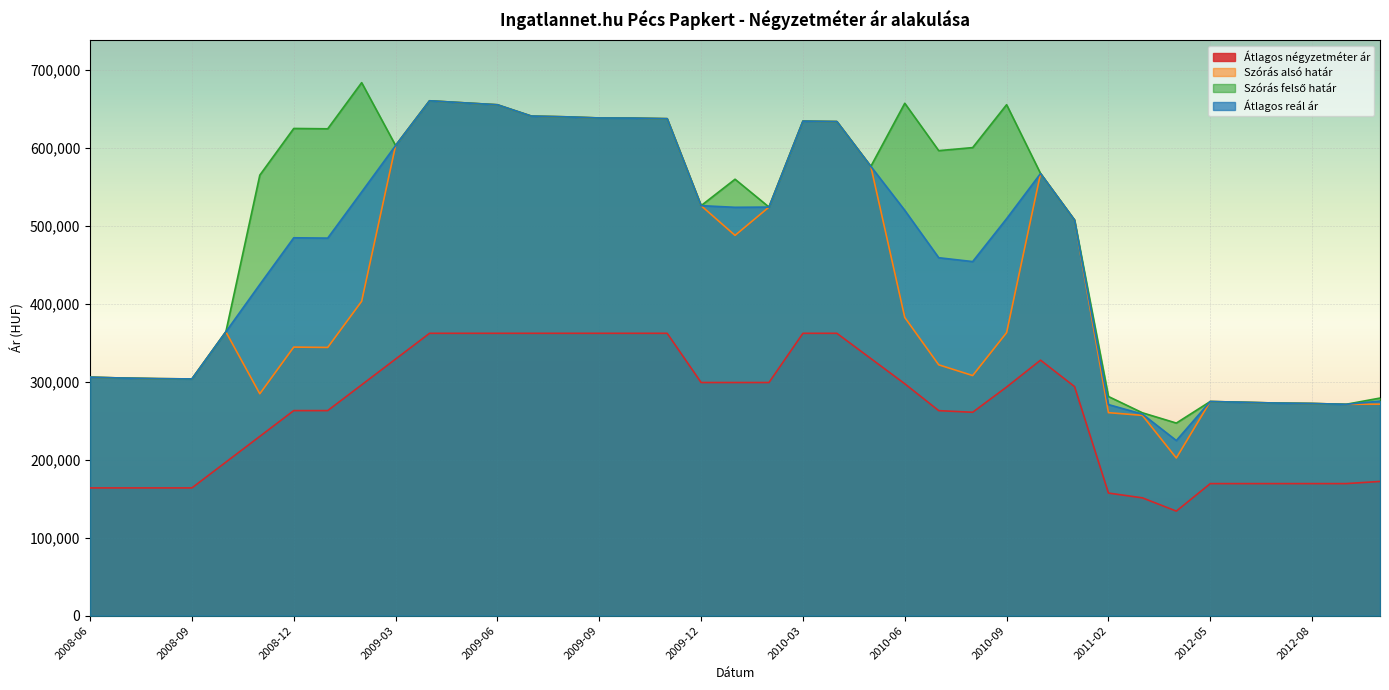

At which category is the sum across all series the highest?

2009-04